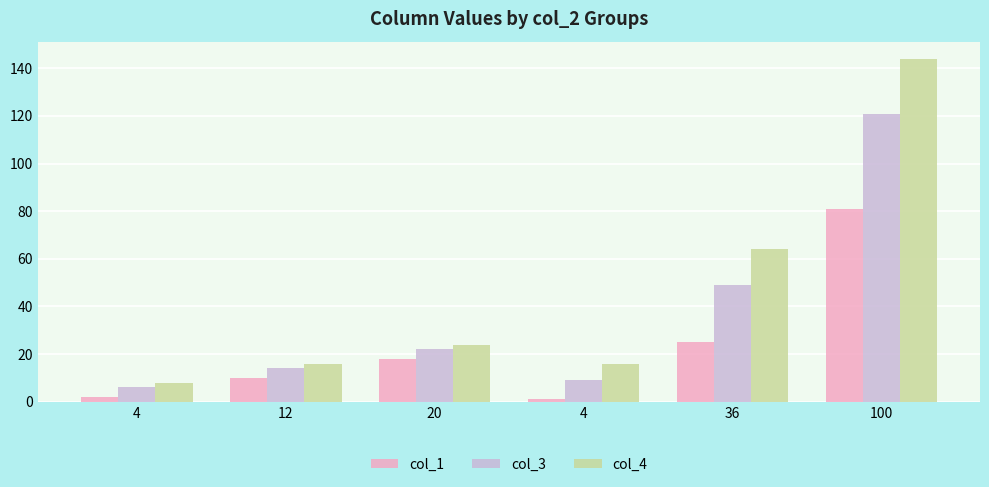

What is the sum of the col_1 values at 4 and 20?

20